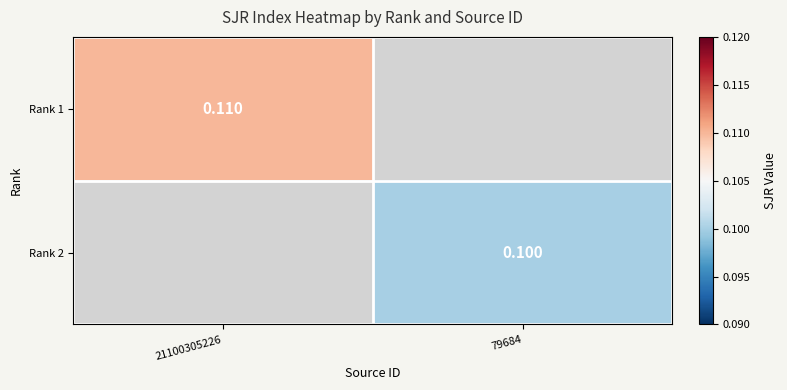

Which series has the largest range (max minus min)?

Rank 1